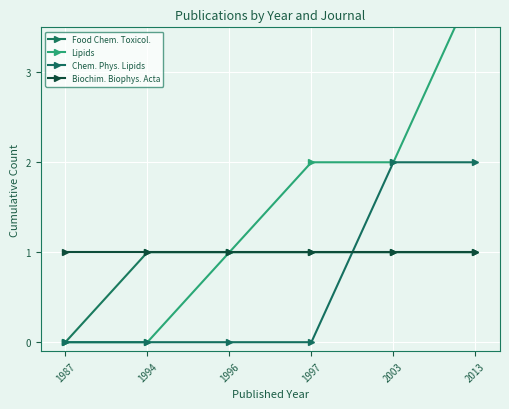

Which category has the lowest value in the Food Chem. Toxicol. series?

1987